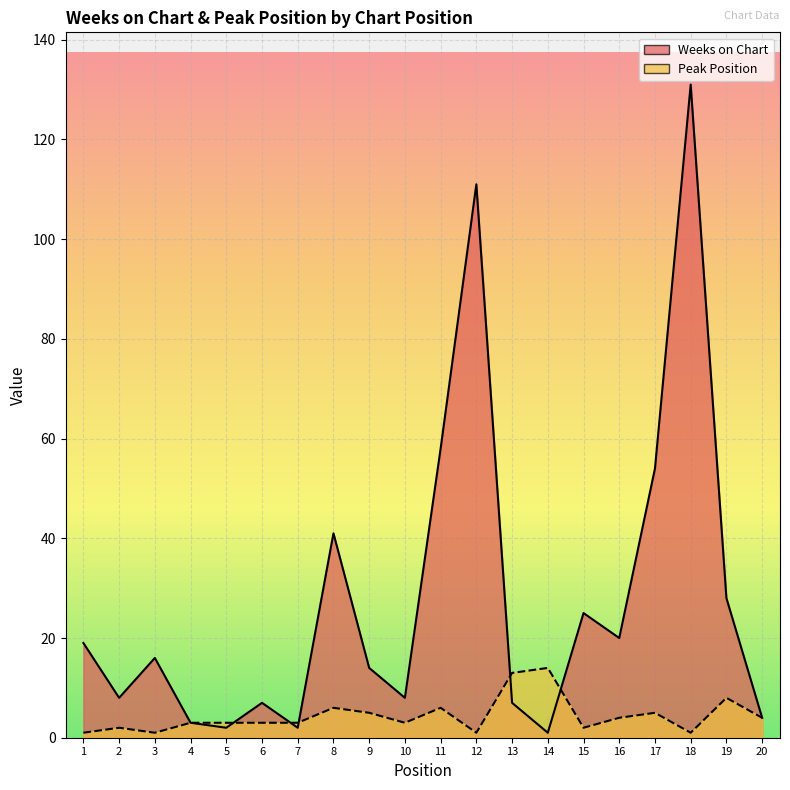

Reading left to right, list all the values displayed in this chart.

Weeks on Chart: 1=19	2=8	3=16	4=3	5=2	6=7	7=2	8=41	9=14	10=8	11=58	12=111	13=7	14=1	15=25	16=20	17=54	18=131	19=28	20=4
Peak Position: 1=1	2=2	3=1	4=3	5=3	6=3	7=3	8=6	9=5	10=3	11=6	12=1	13=13	14=14	15=2	16=4	17=5	18=1	19=8	20=4